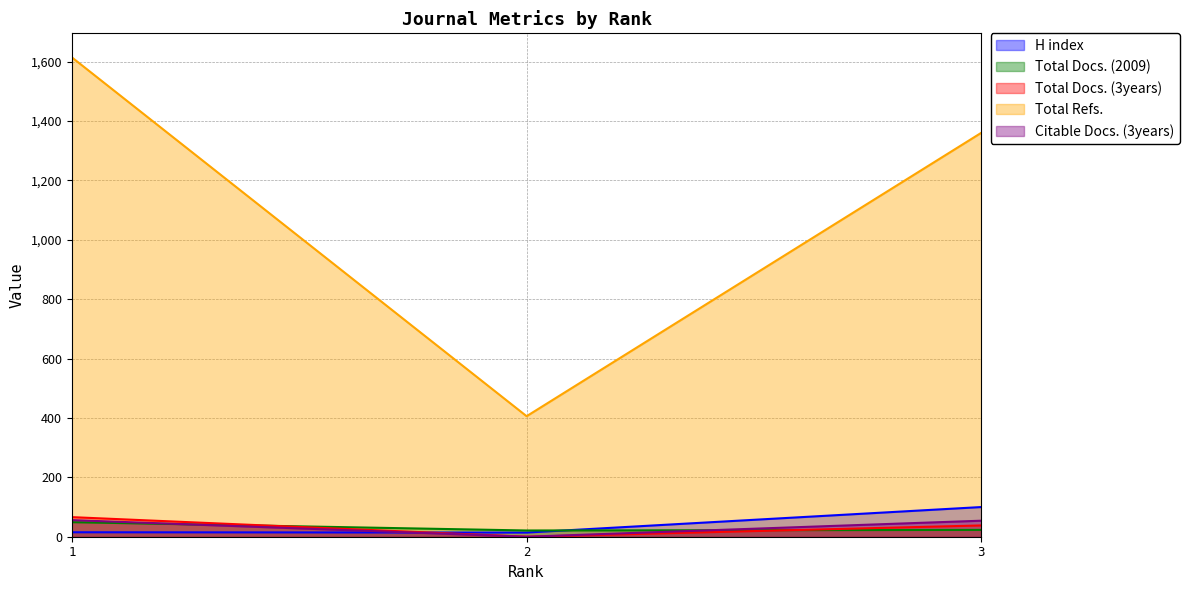

At how many categories does at least one series exceed 866?

2